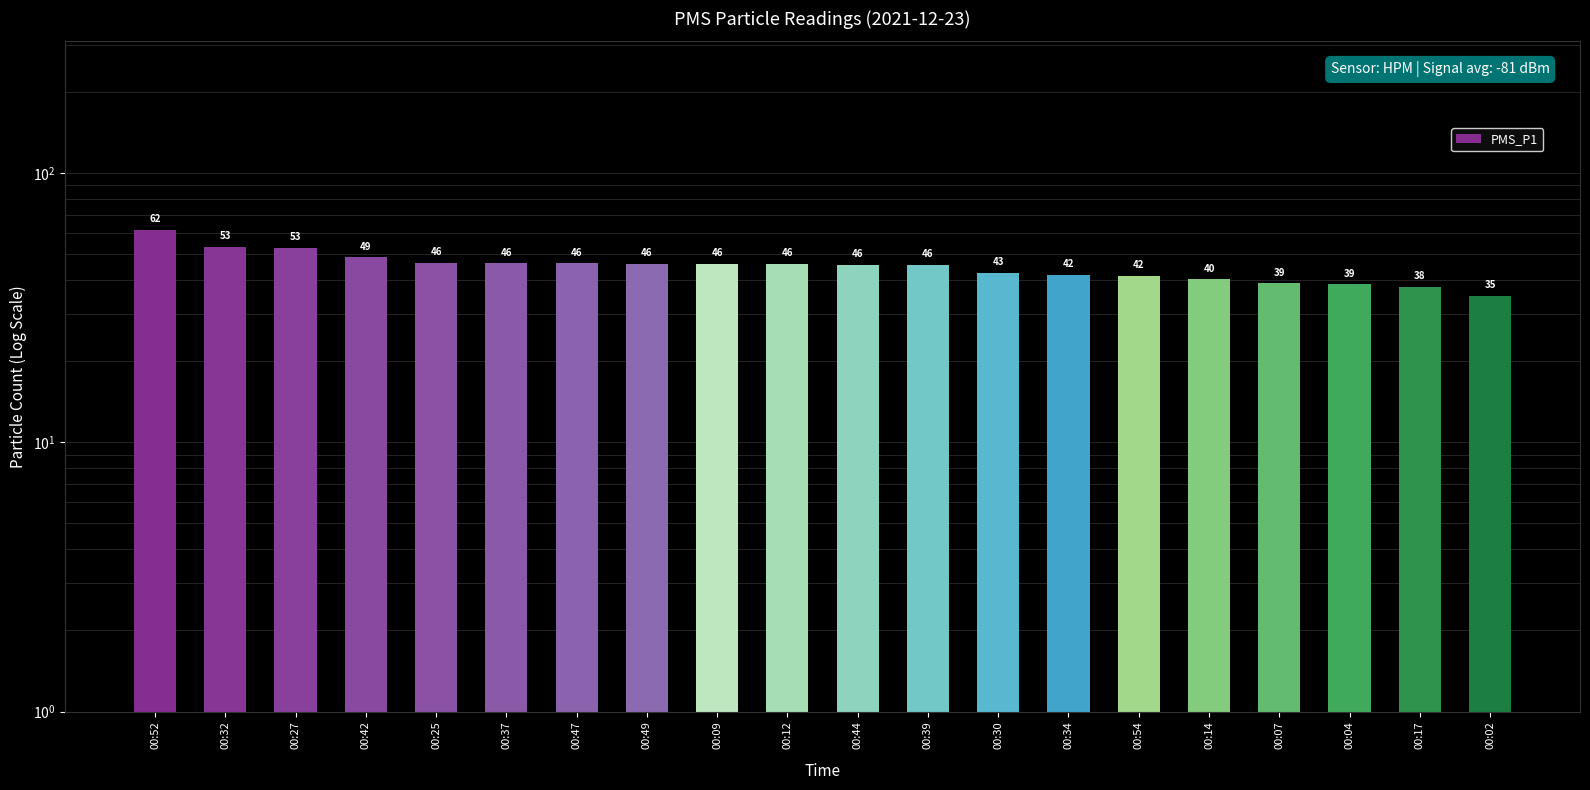

Where is the data nearest to the value 48?

00:42